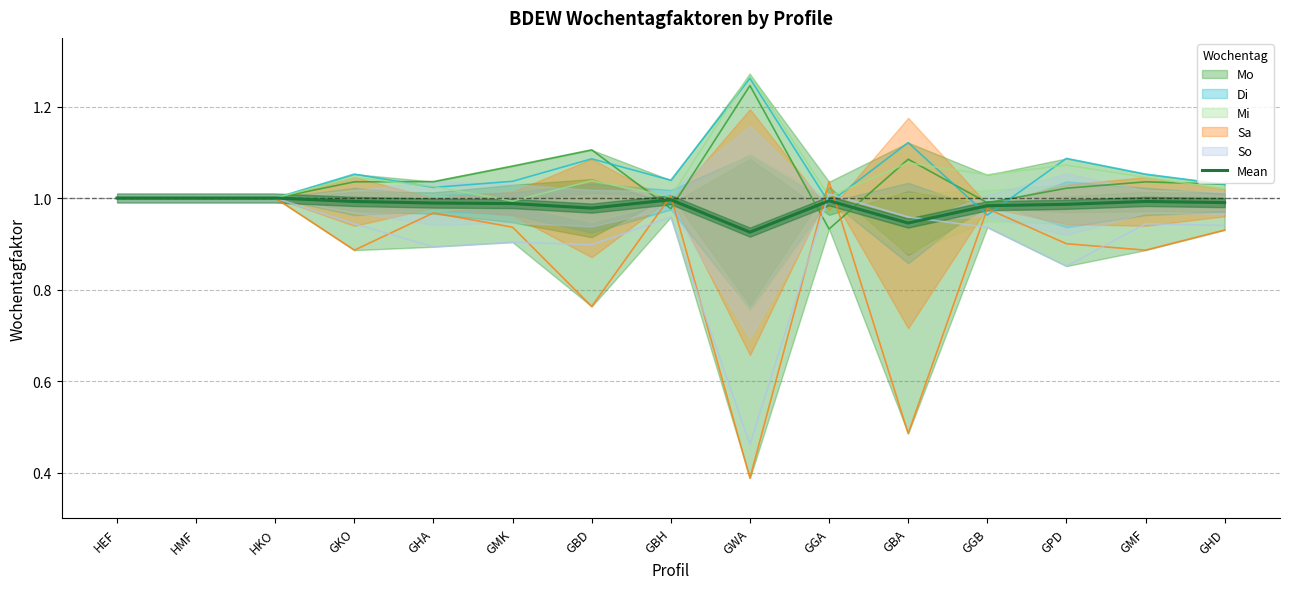

At which category does the chart reach its minimum across all series?

GWA